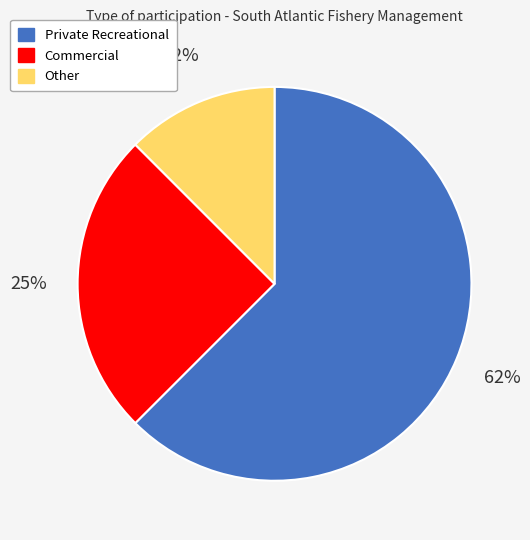

Count the number of slices in the pie.

3